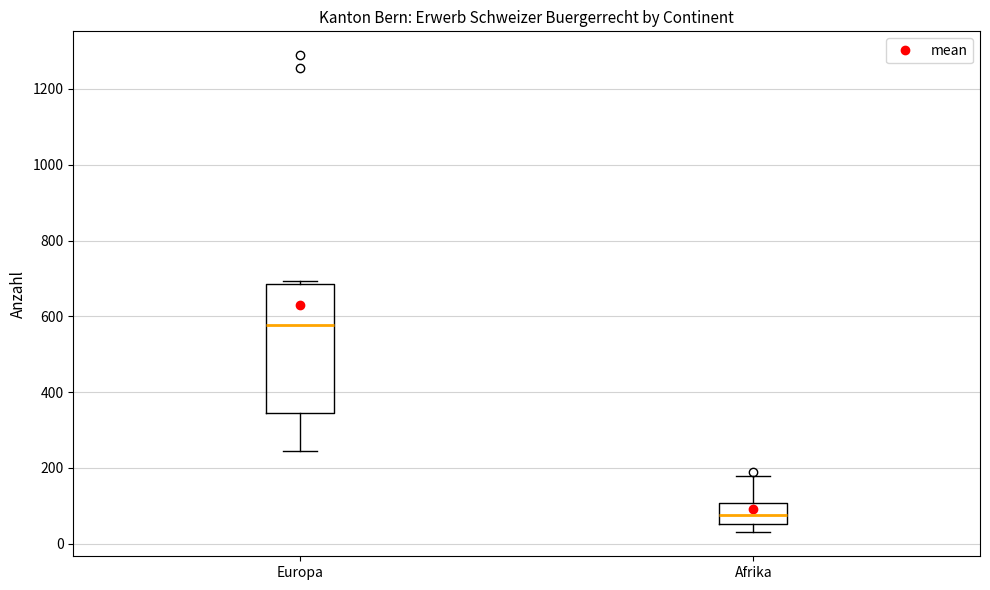

Which box has the highest median line?

Europa